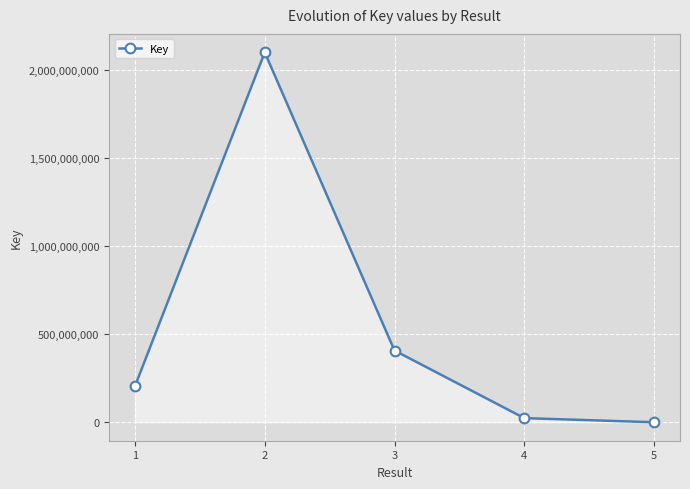

The chart shows a value of 331160 at 5. True or false?

True